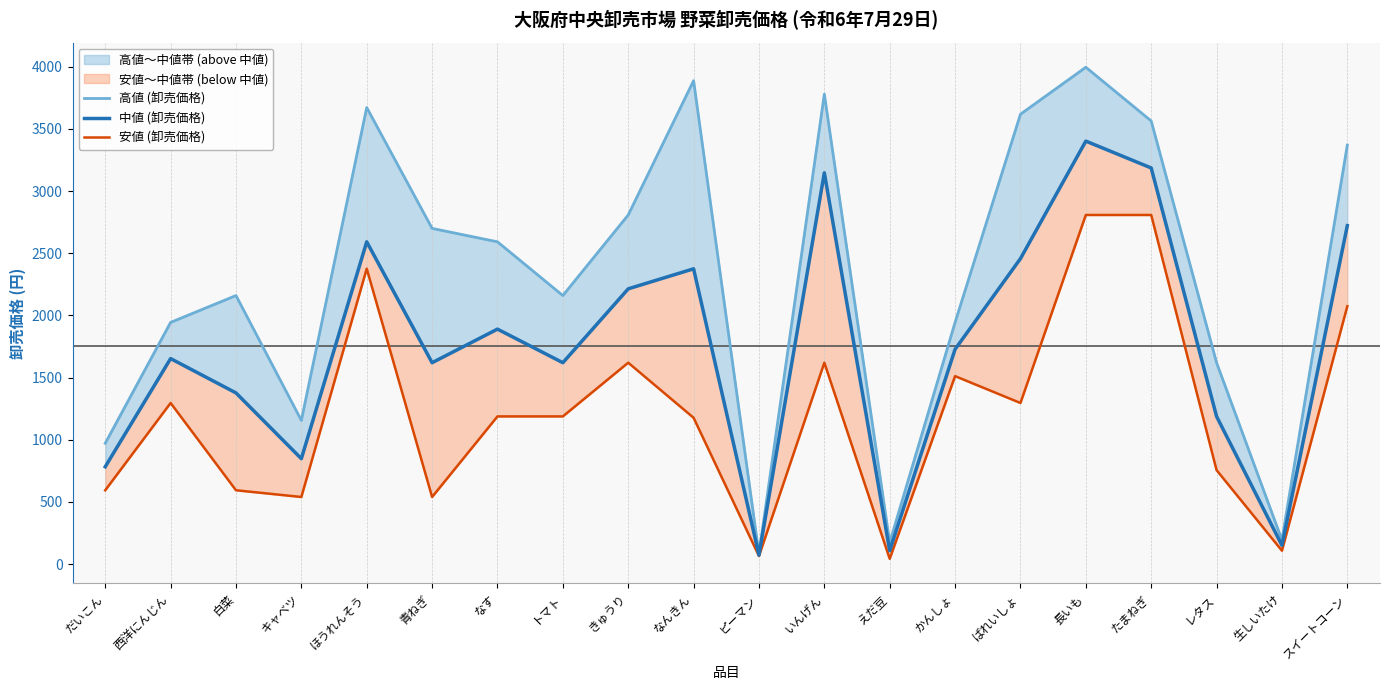

Which label corresponds to the largest value in the chart?

長いも